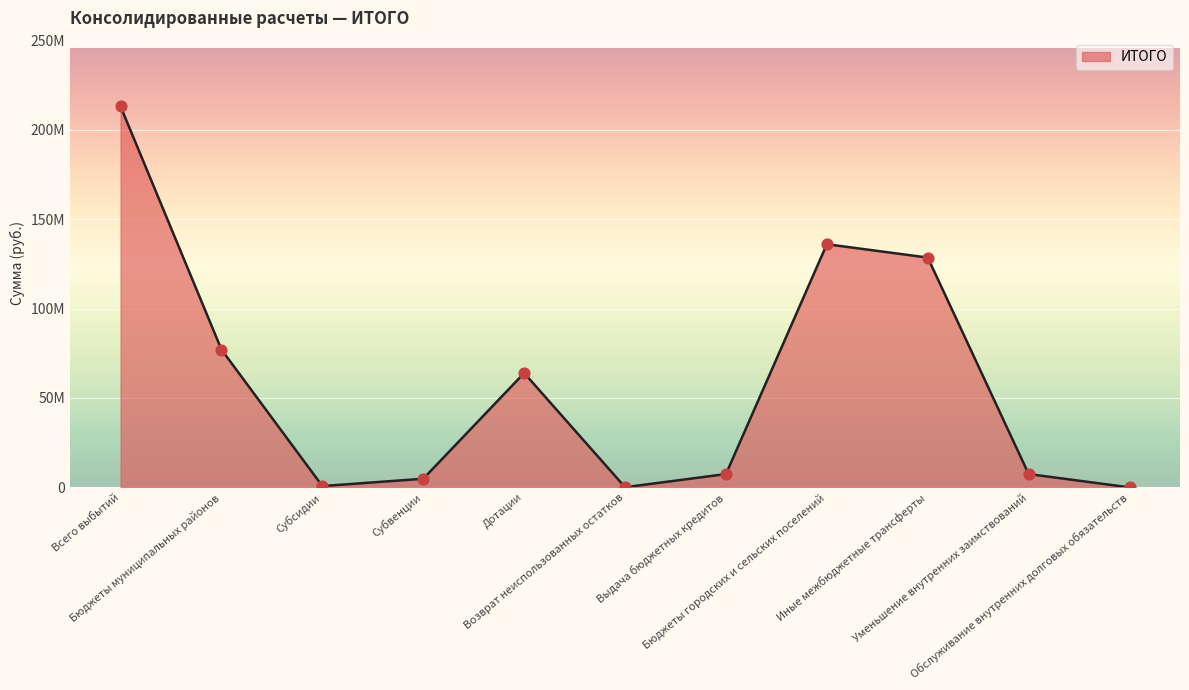

Which has a higher value, Дотации or Всего выбытий?

Всего выбытий